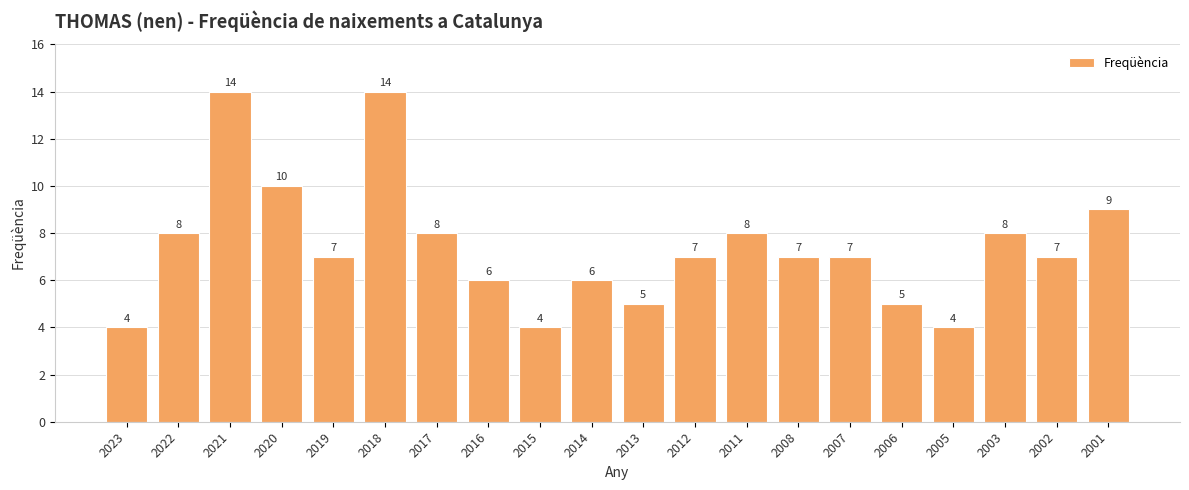

Is it true that the value at 2002 is 11?

False